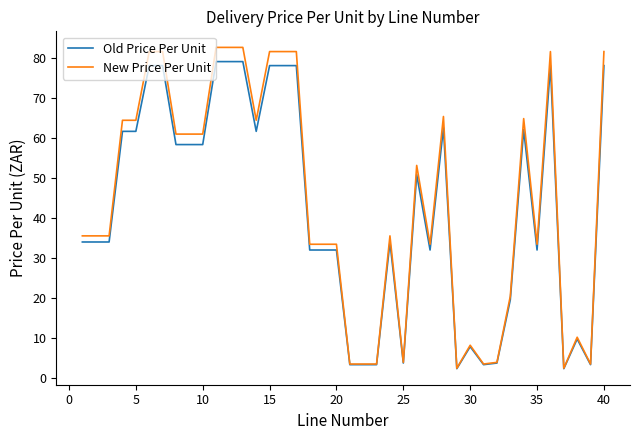

What is the greatest value displayed?

82.5